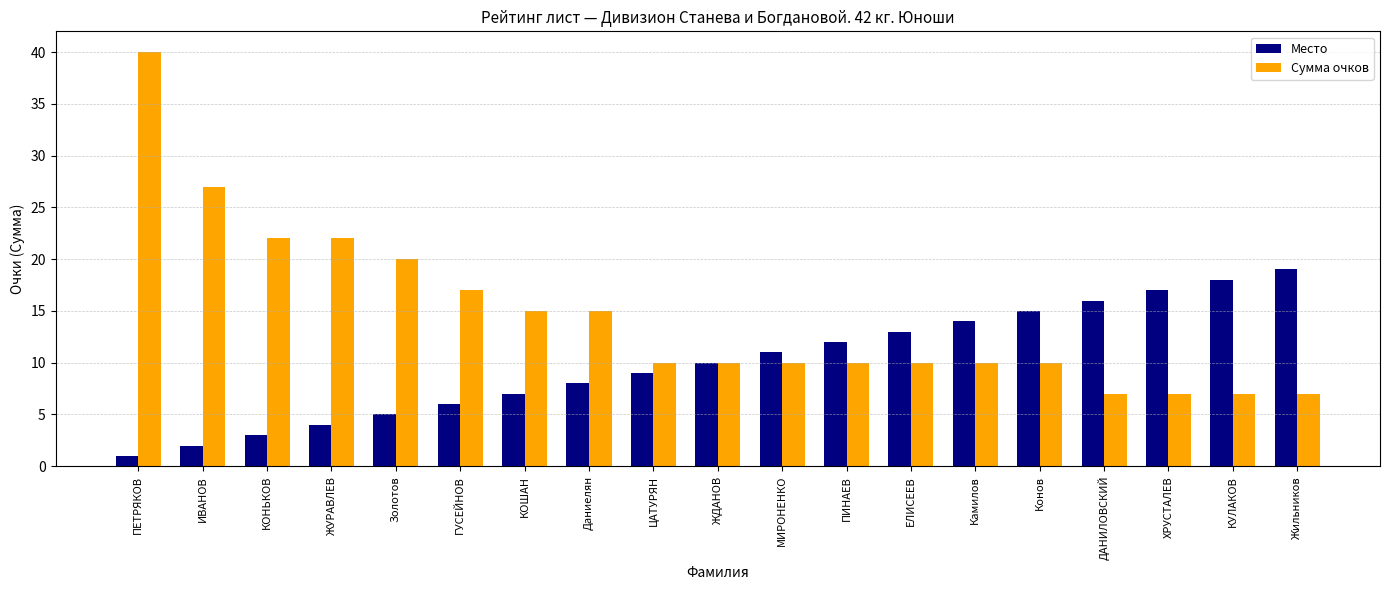

Does the chart contain stacked bars?

No